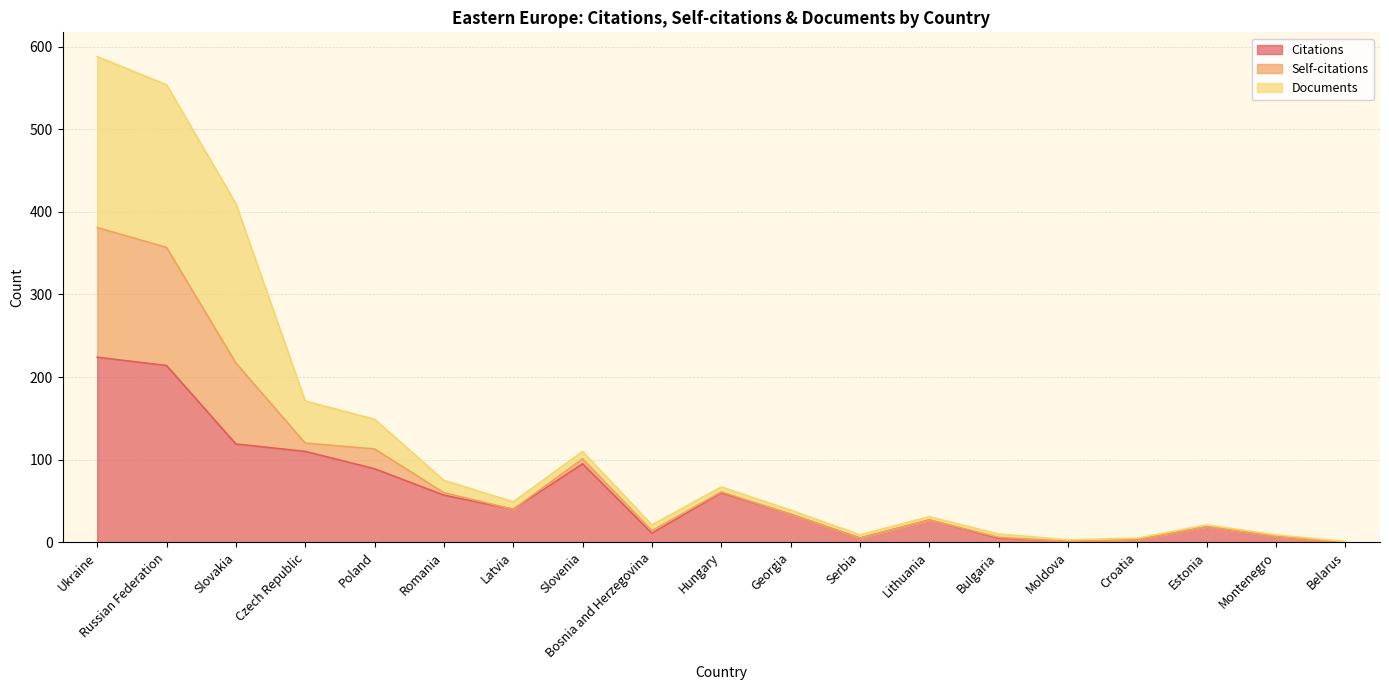

What is the highest value of the Citations series?

224